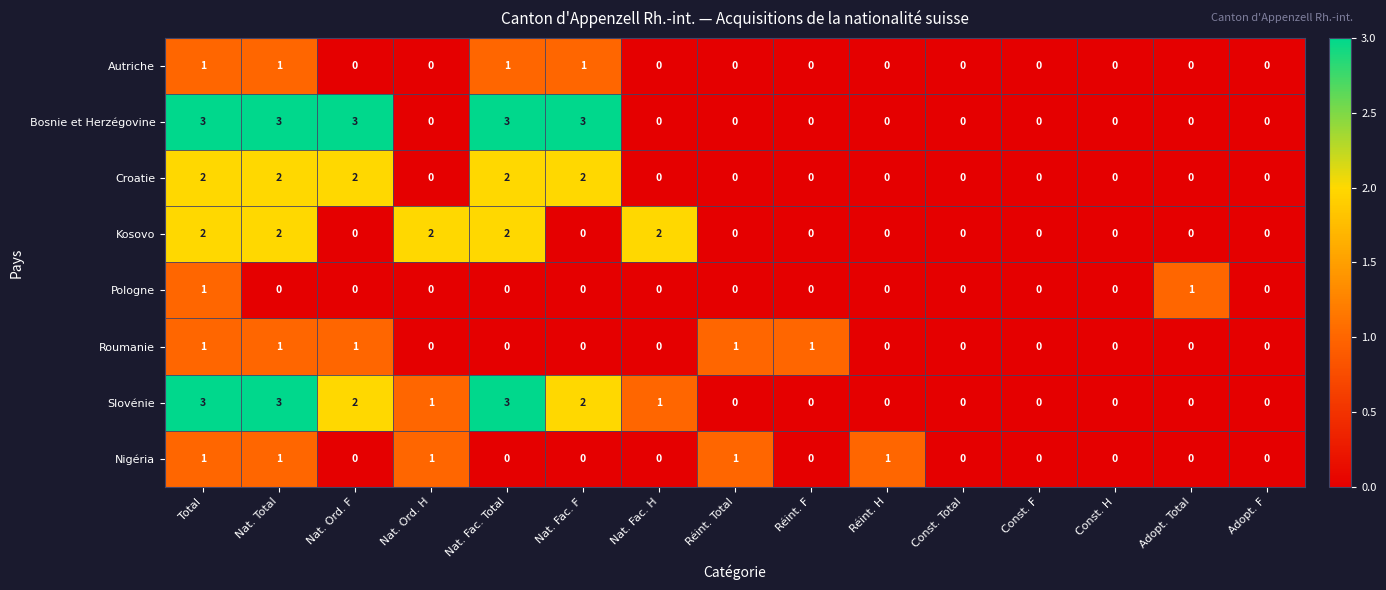

What is the total value across all series at Nat. Fac. F?

8